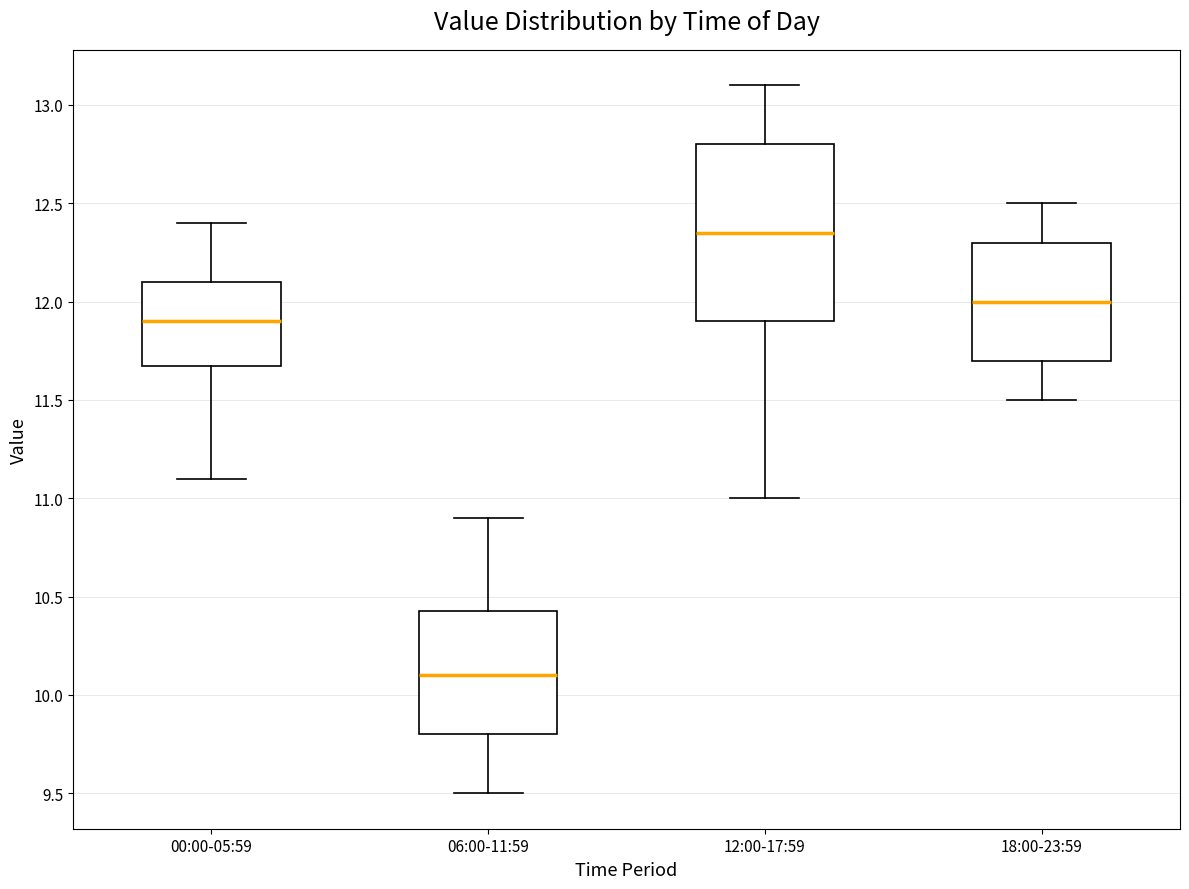

Where does the lower whisker of the box for 12:00-17:59 end on the y-axis? The values are not printed on the chart, so give them approximately, as read against the axis.

11.00